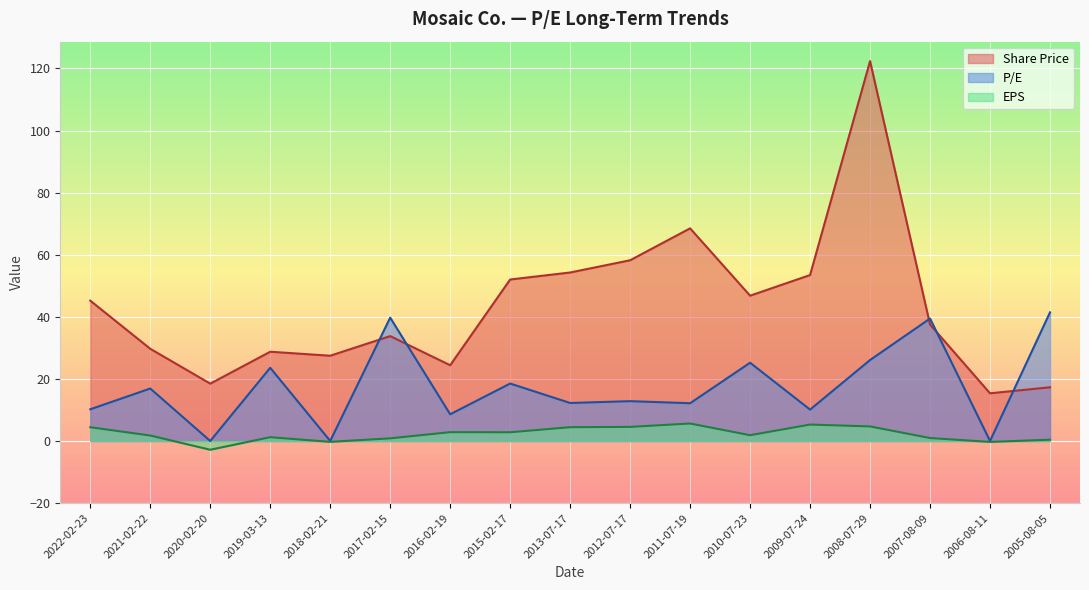

How many data points in P/E are less than 12?

6